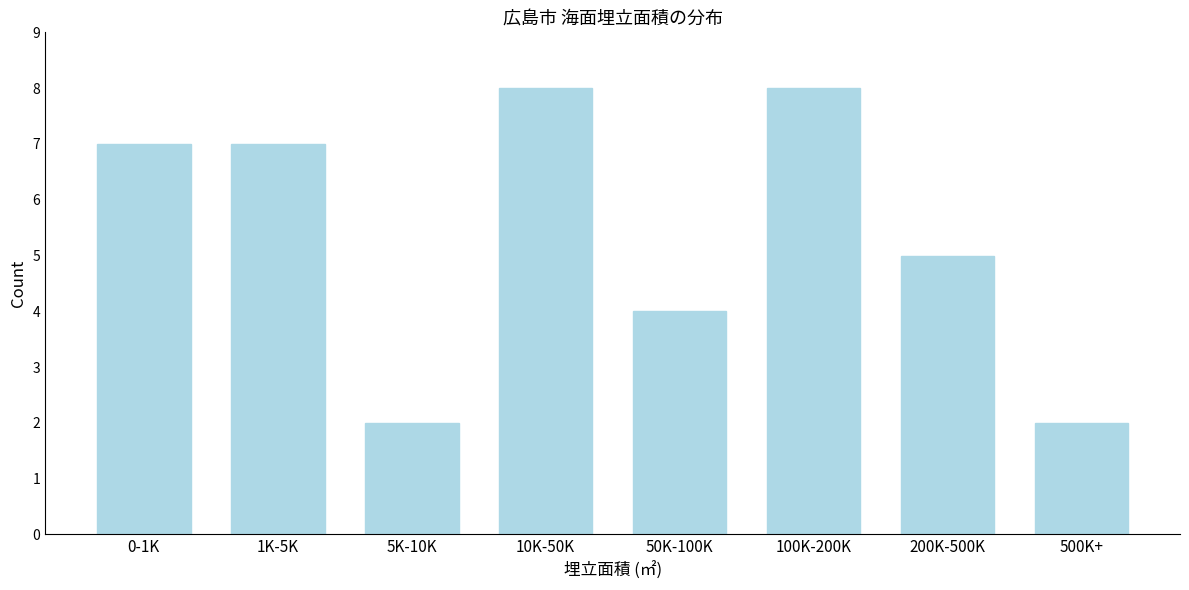

Reading left to right, what are all the values shown in this chart?

7	7	2	8	4	8	5	2